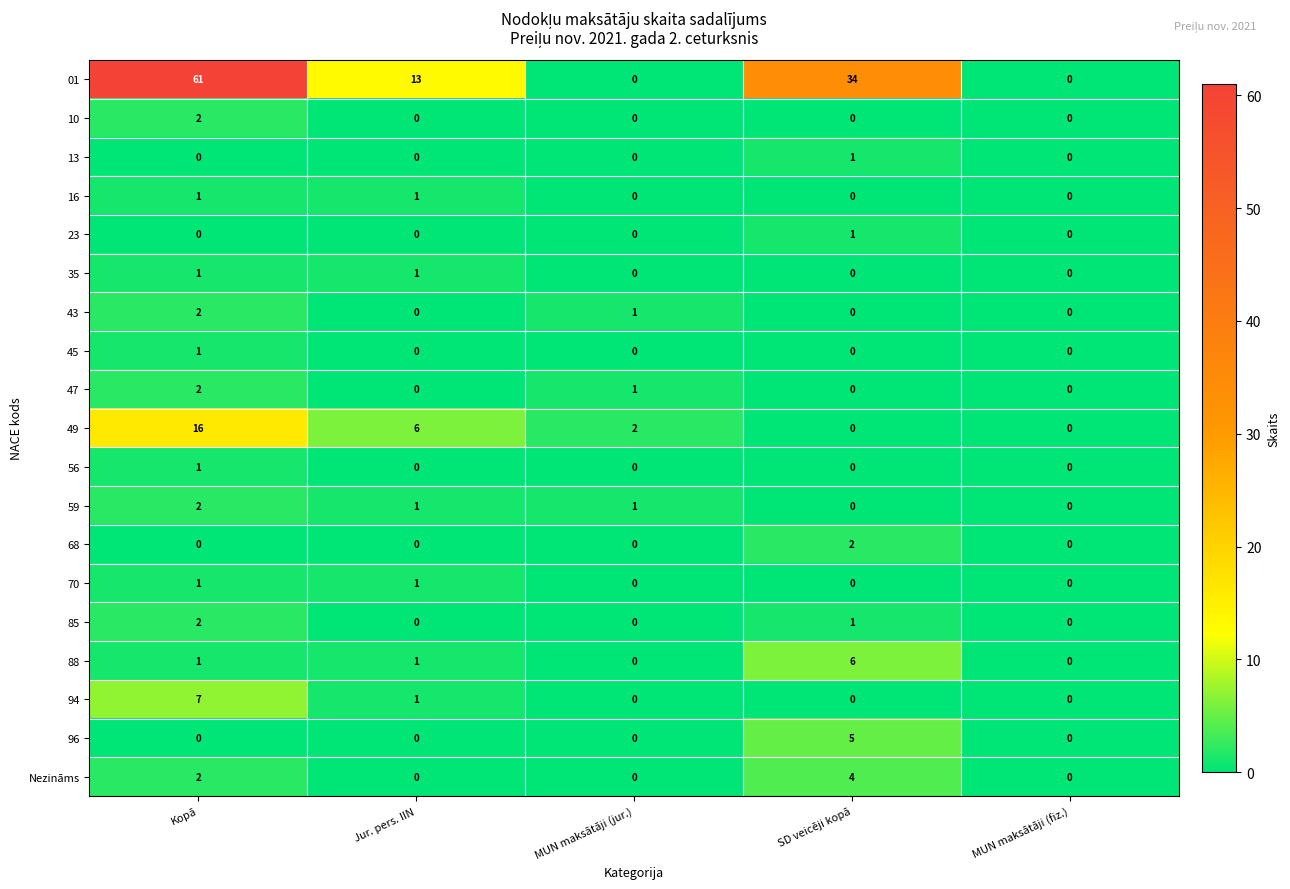

Is it true that 68 equals 2 at SD veicēji kopā?

True